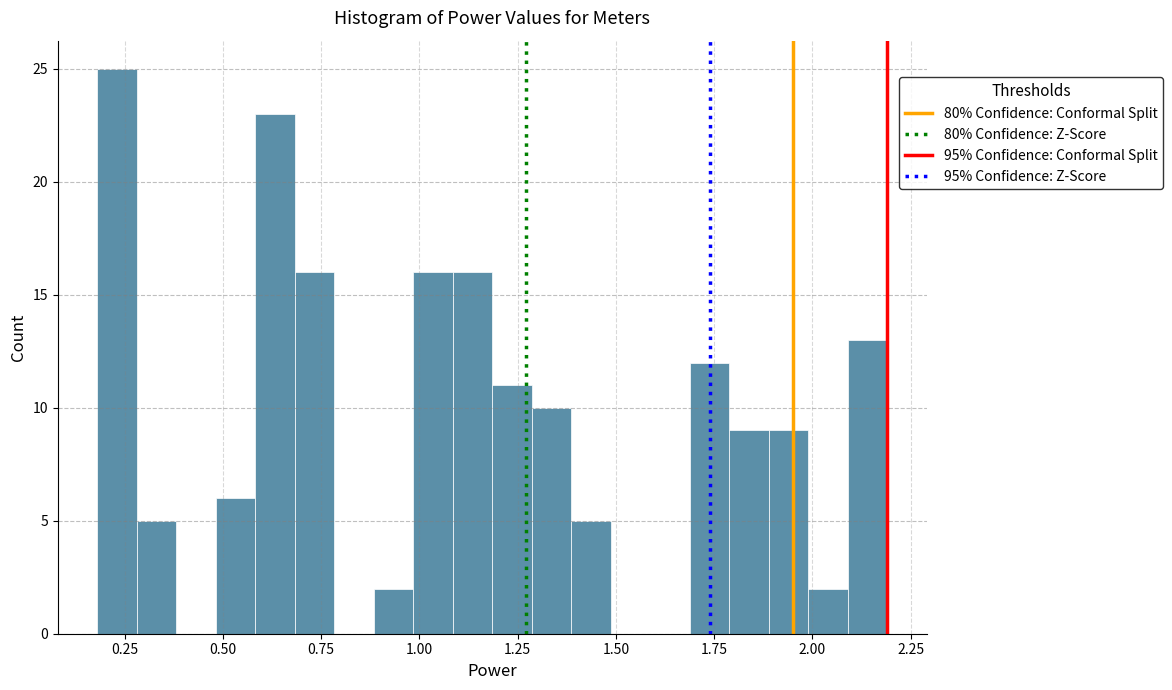

Around what value on the x-axis is the tallest bar? Give the approximate position of its centre, as read against the axis.

0.25